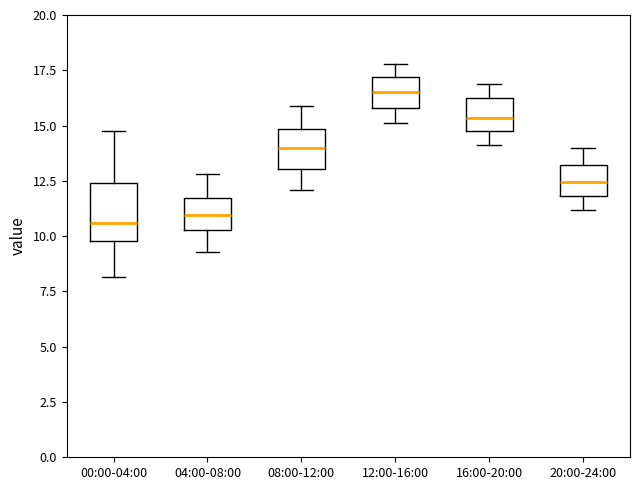

Where is the lower edge of the box for 08:00-12:00 on the y-axis? The values are not printed on the chart, so give them approximately, as read against the axis.

13.0